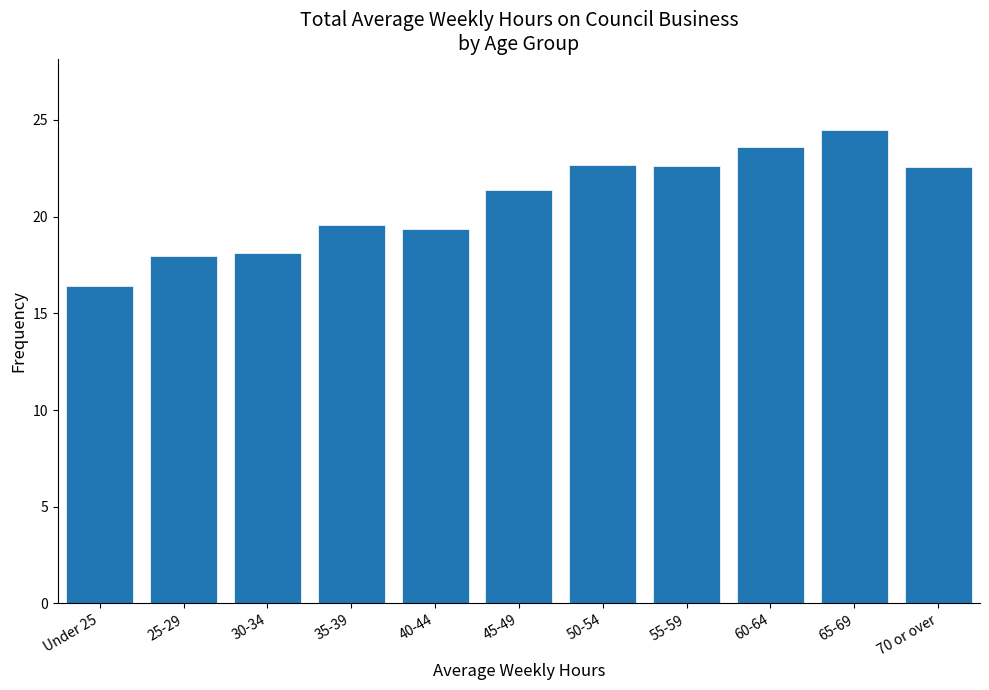

What is the ratio of the value at 30-34 to the value at 40-44?

0.9